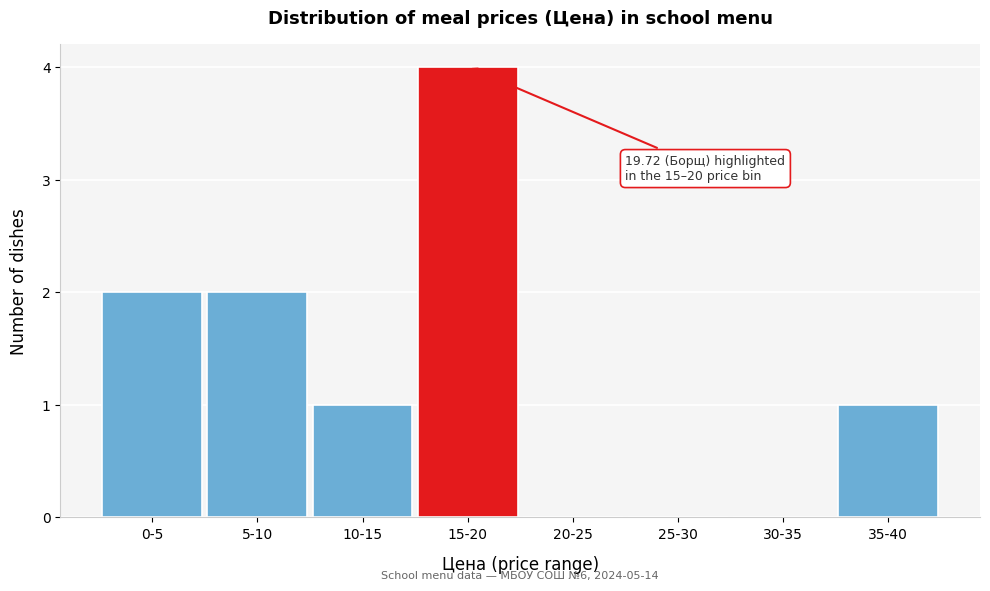

Reading left to right, what are all the values shown in this chart?

0-5=2	5-10=2	10-15=1	15-20=4	20-25=0	25-30=0	30-35=0	35-40=1